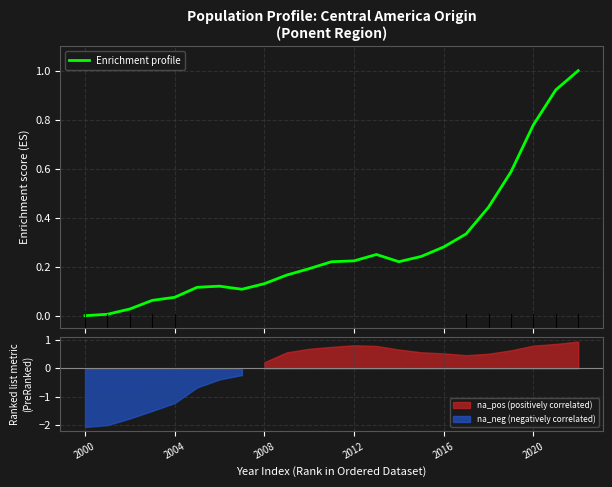

Where is the first local minimum?

7